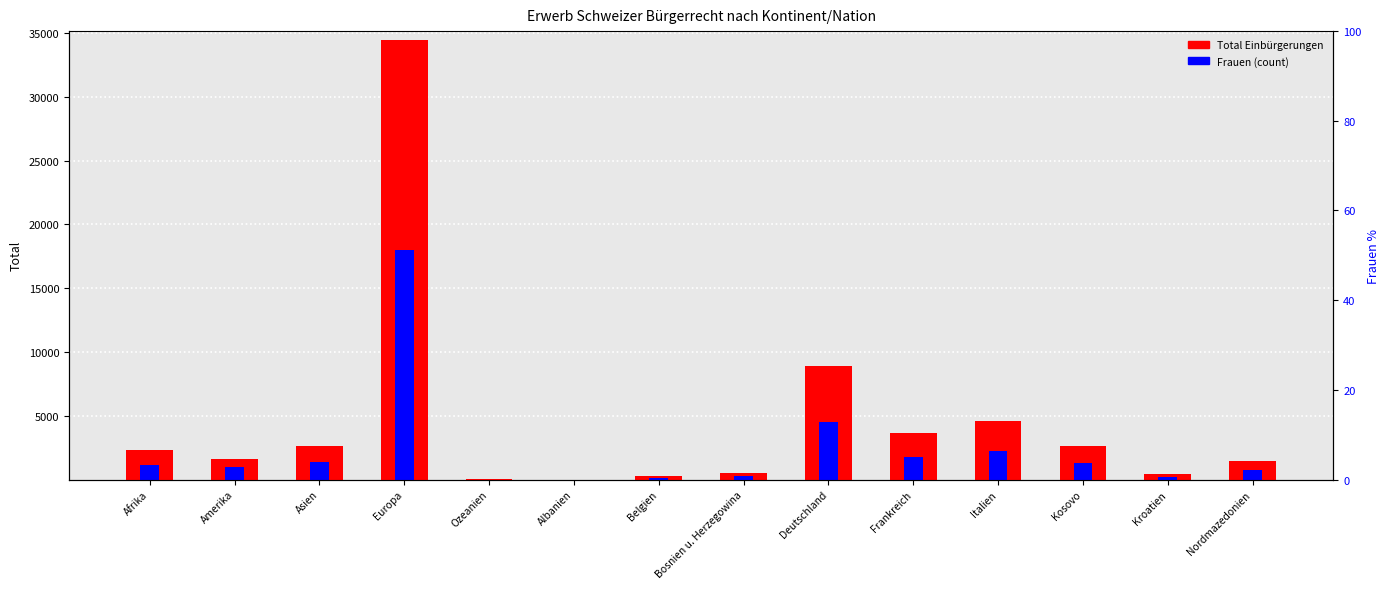

What position from the left is Belgien?

7